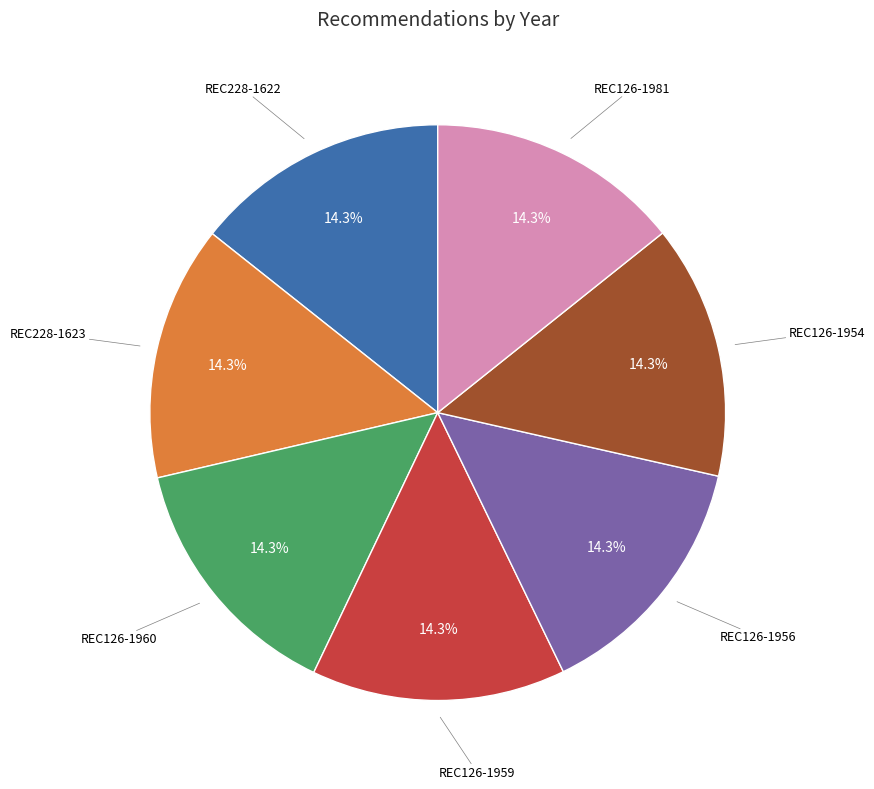

True or false: REC126-1956 accounts for 14% of the total.

True